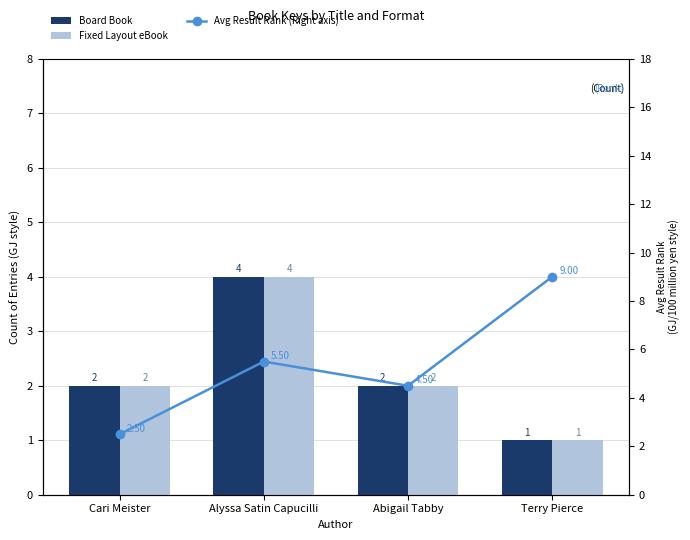

Reading left to right, extract all data points from this chart.

Board Book: Cari Meister=2.0	Alyssa Satin Capucilli=4.0	Abigail Tabby=2.0	Terry Pierce=1.0
Fixed Layout eBook: Cari Meister=2.0	Alyssa Satin Capucilli=4.0	Abigail Tabby=2.0	Terry Pierce=1.0
Avg Result Rank (Right axis): Cari Meister=2.5	Alyssa Satin Capucilli=5.5	Abigail Tabby=4.5	Terry Pierce=9.0